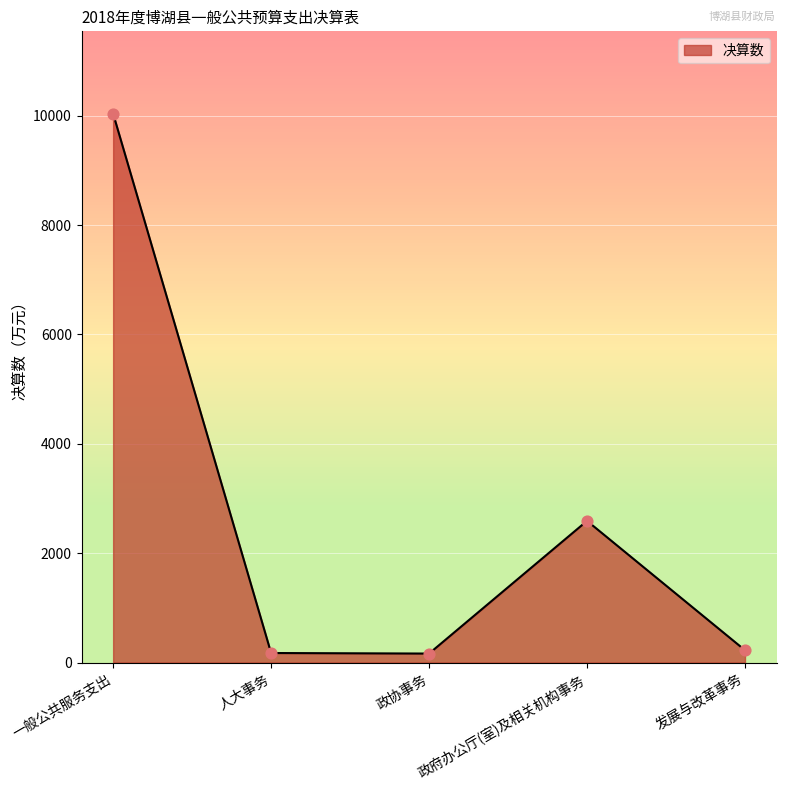

Which has a higher value, 政府办公厅(室)及相关机构事务 or 发展与改革事务?

政府办公厅(室)及相关机构事务